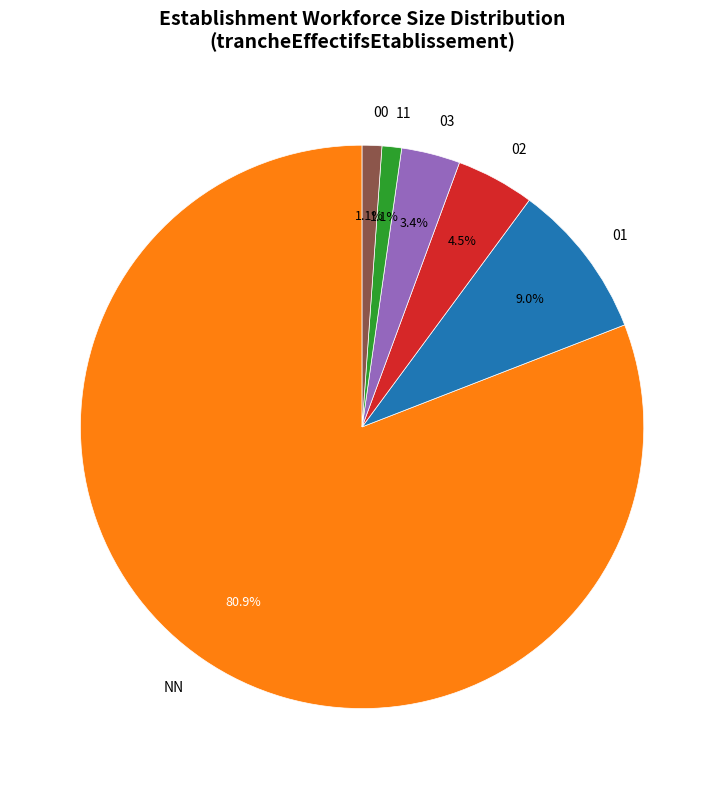

To the nearest percent, what percentage of the pie is 00?

1%